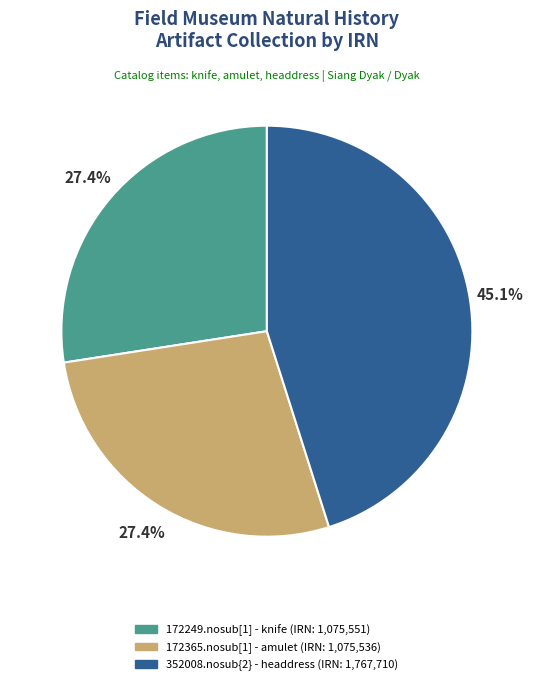

Combined, what portion of the pie is 352008.nosub{2} - headdress (IRN: 1,767,710) and 172249.nosub[1] - knife (IRN: 1,075,551)?

72.6%